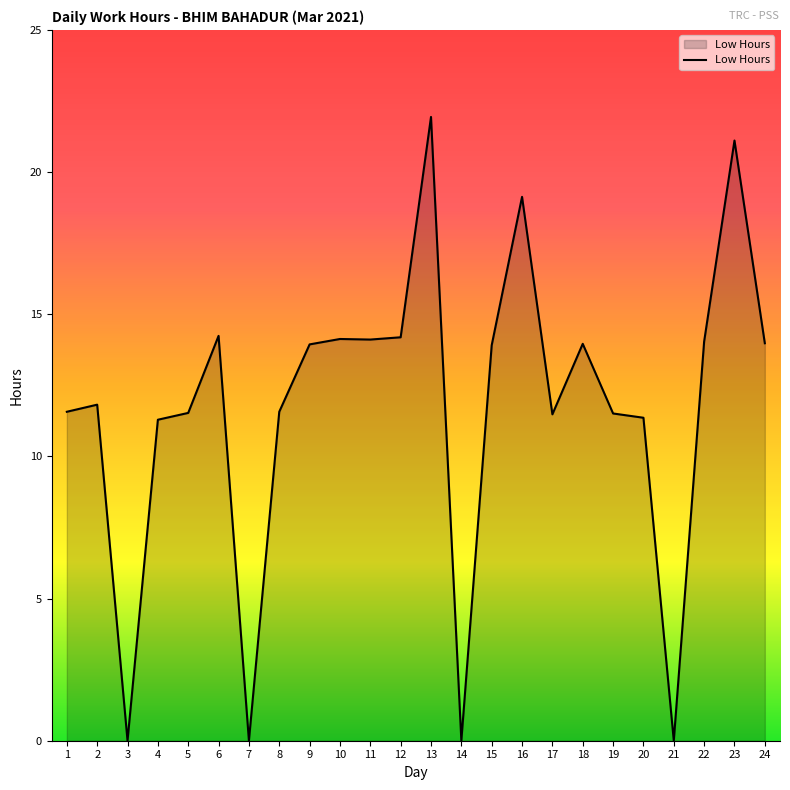

What is the greatest value displayed?

21.9